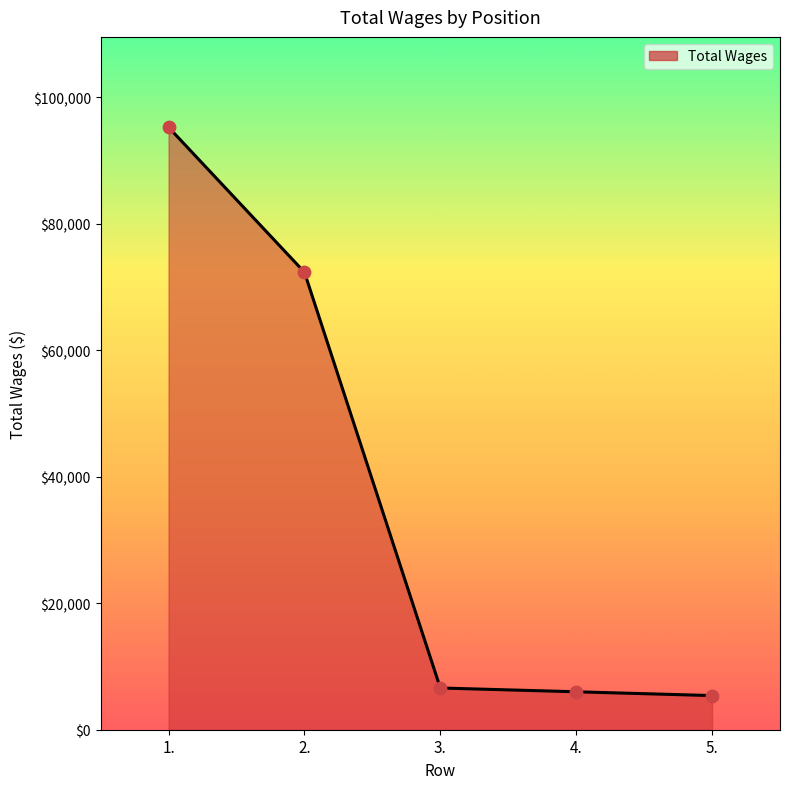

Approximately how many times larger is the value at 5. compared to 2.?

0.1